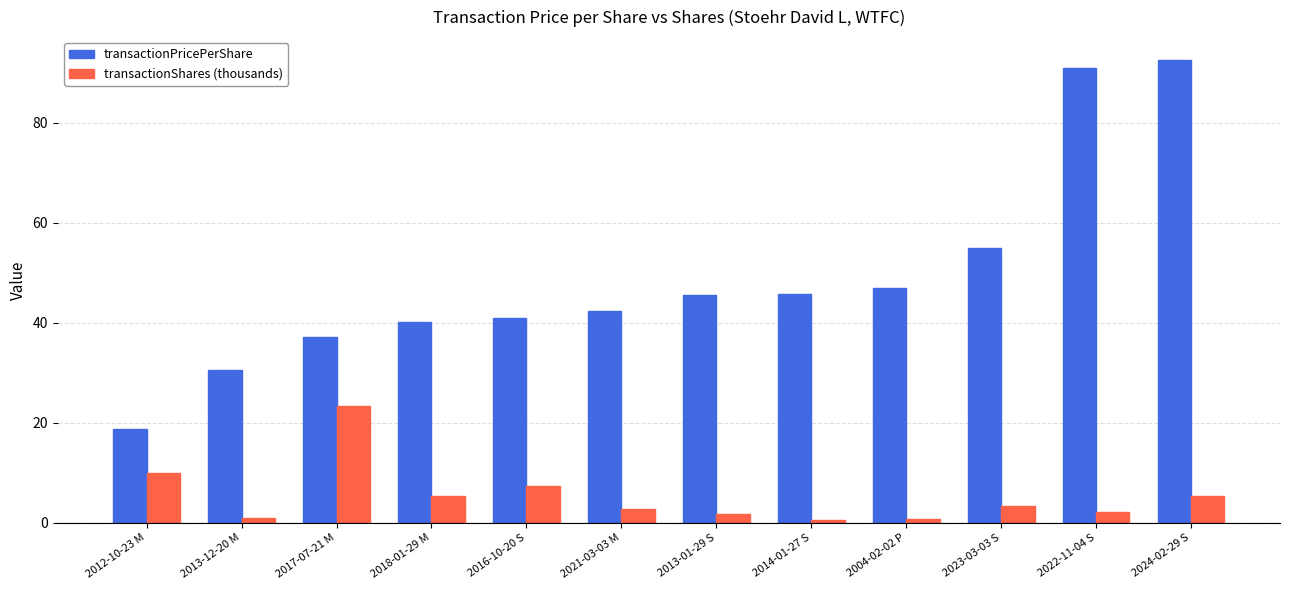

Does the chart contain any negative values?

No